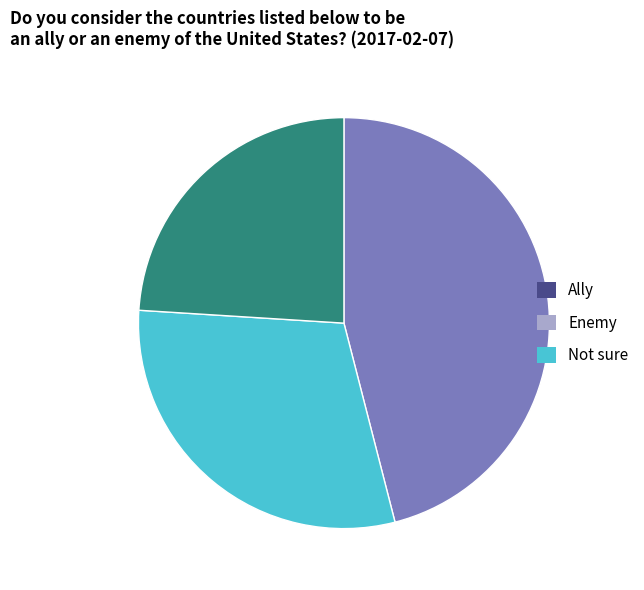

Rank the categories by value from highest to lowest.

Ally, Enemy, Not sure